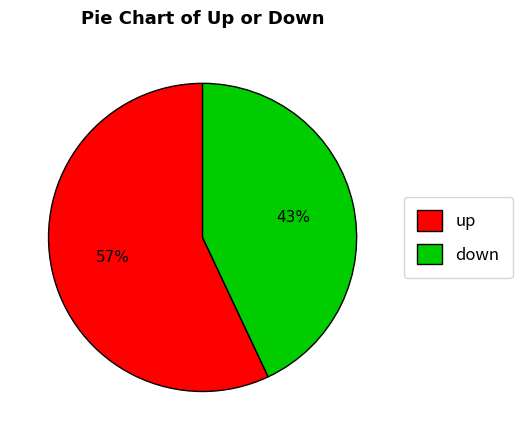

To the nearest percent, what portion does down represent?

43%